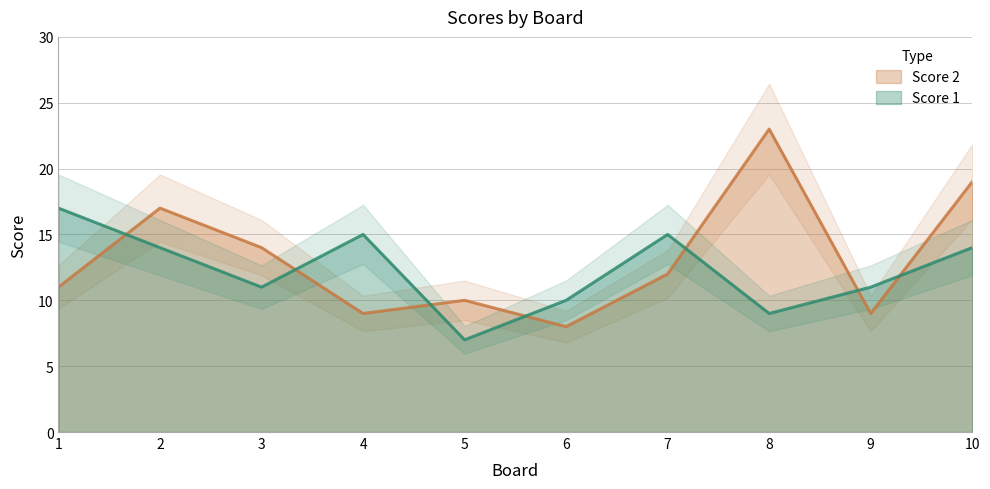

Where does the Score 1 series first go above 14?

1